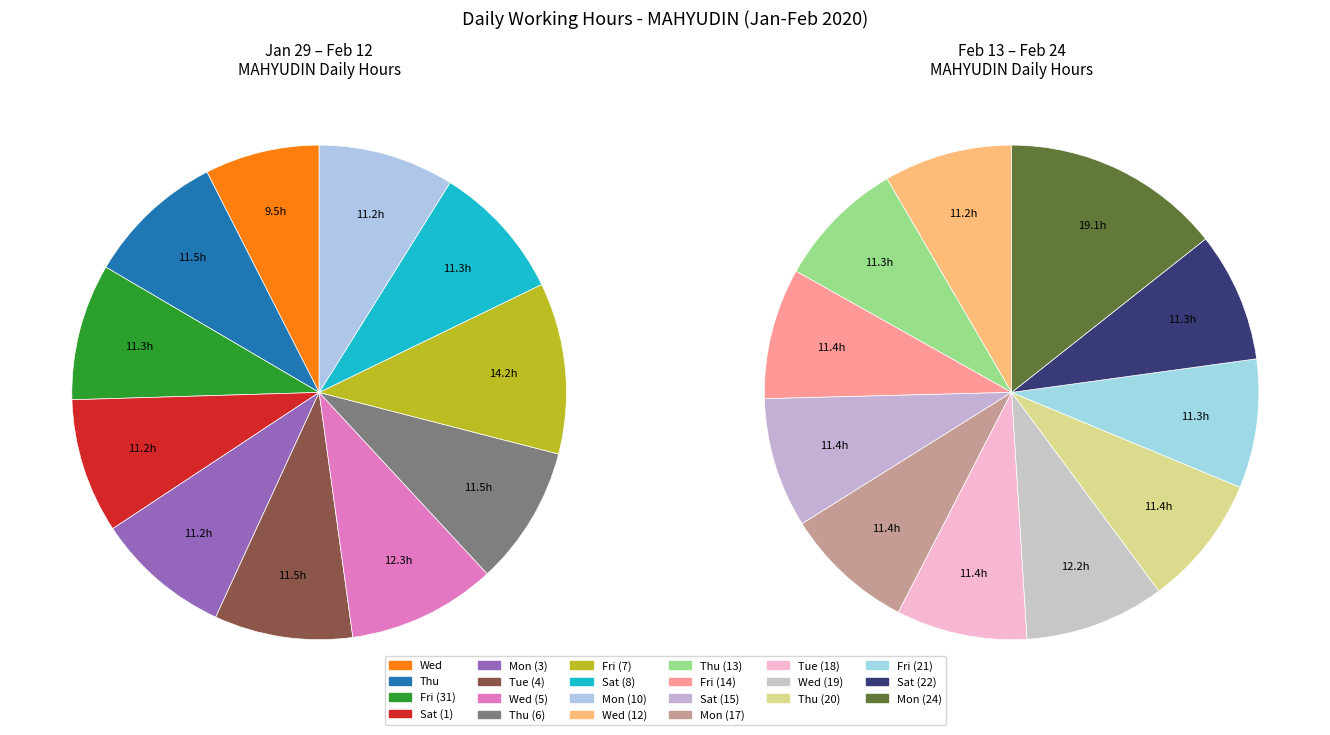

Which has a higher value, Mon (17) or Sat (8)?

Mon (17)